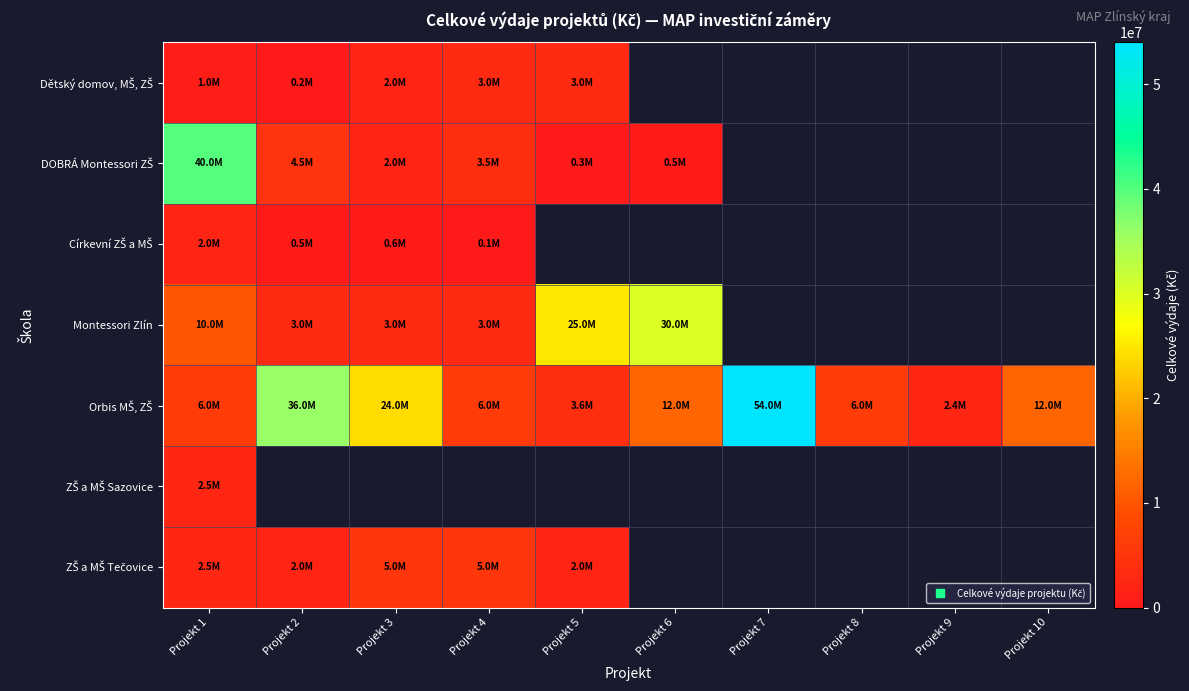

Which category has the lowest value across all series?

Projekt 4